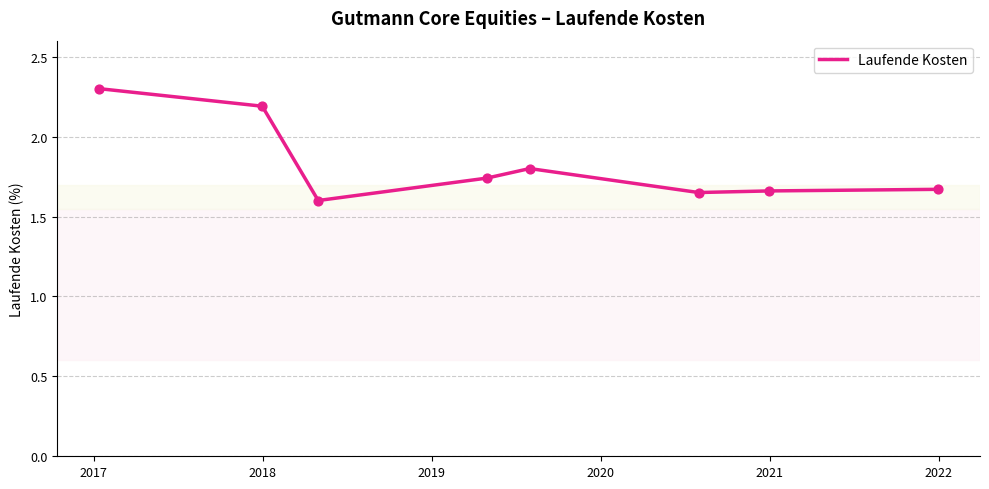

What is the greatest value displayed?

2.3